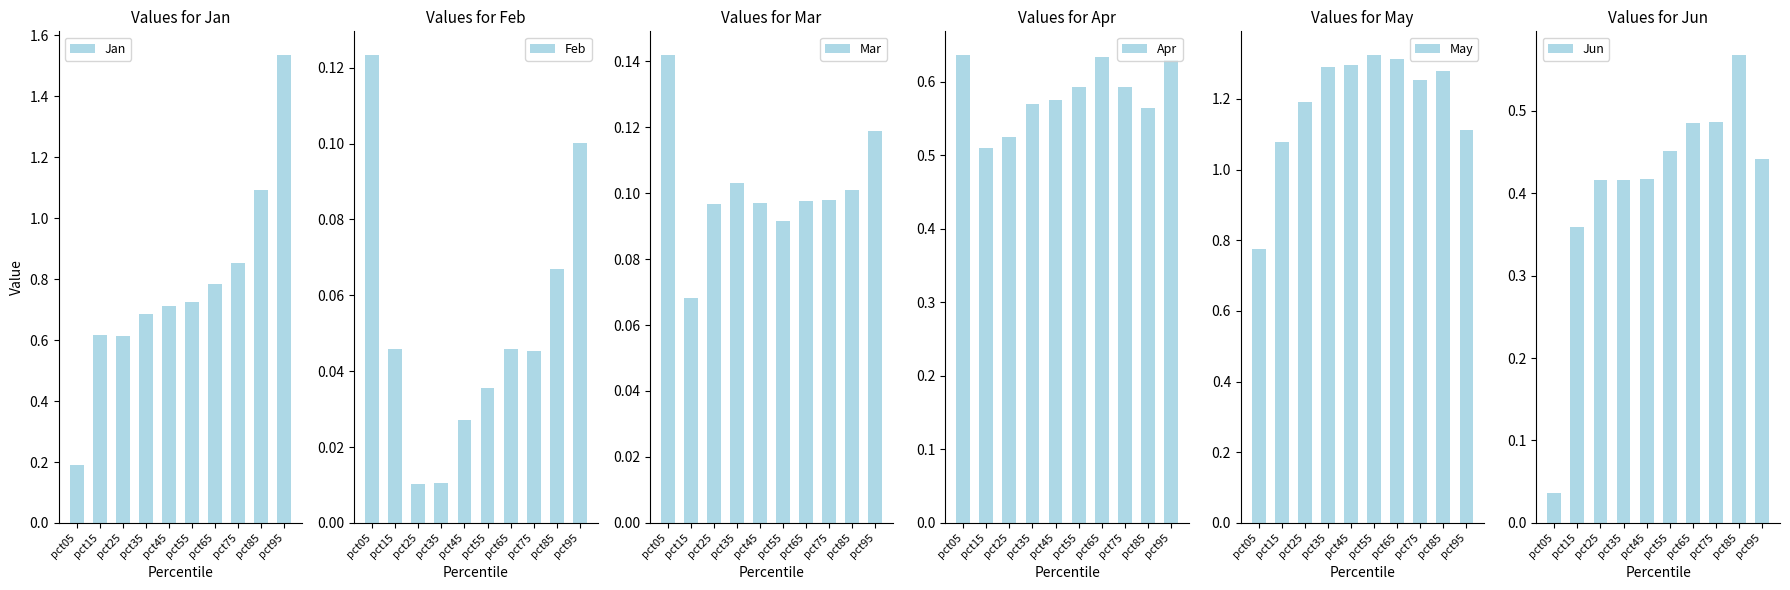

True or false: Mar has a value of 0.1 at pct45.

True